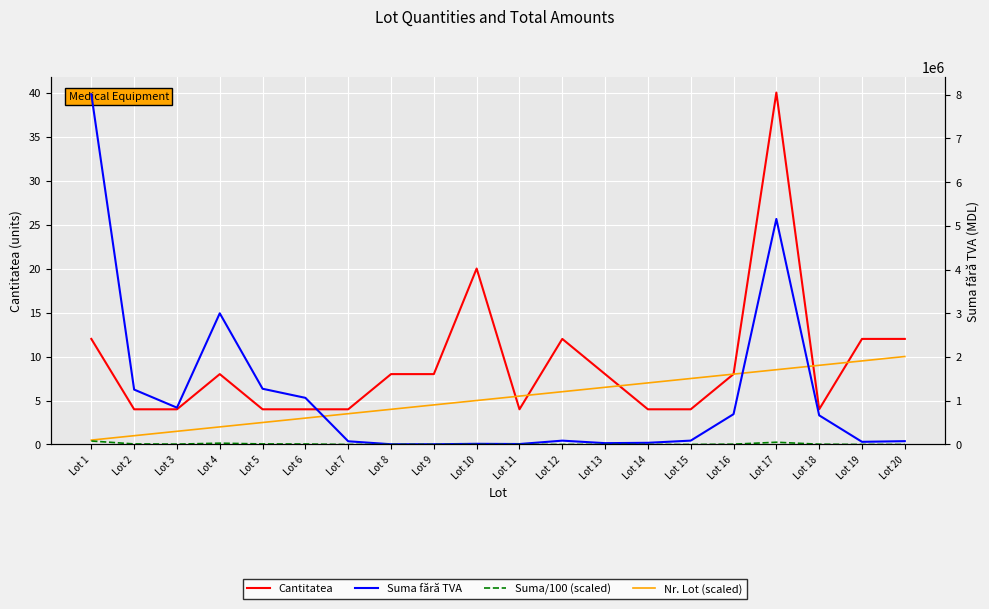

What is the difference between the maximum and minimum values in the Suma fără TVA series?

8002328.0